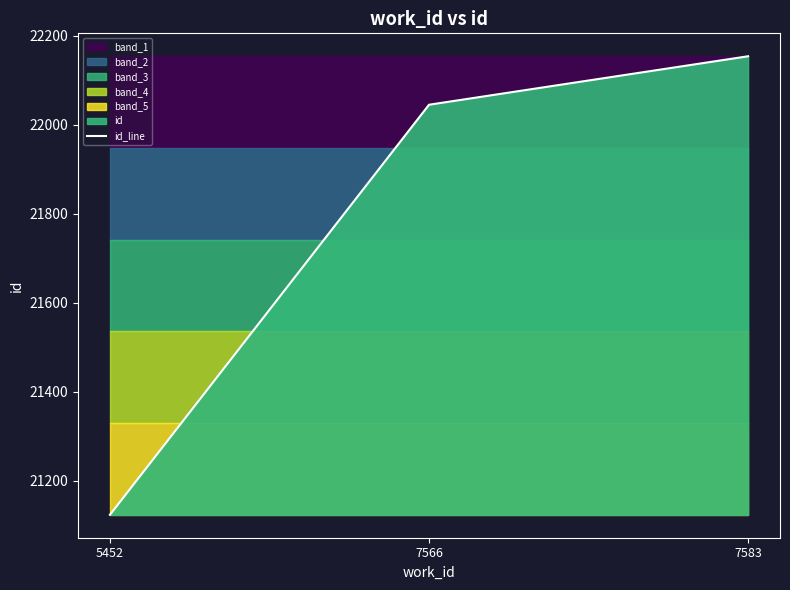

Between 7583 and 5452, which is larger?

7583